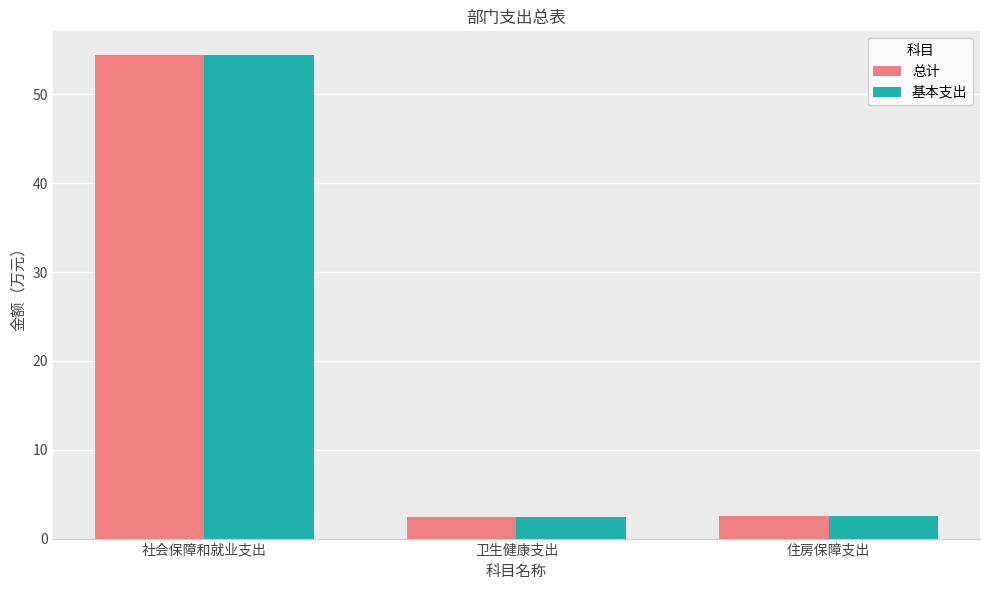

What is the sum of all 基本支出 values?

59.4